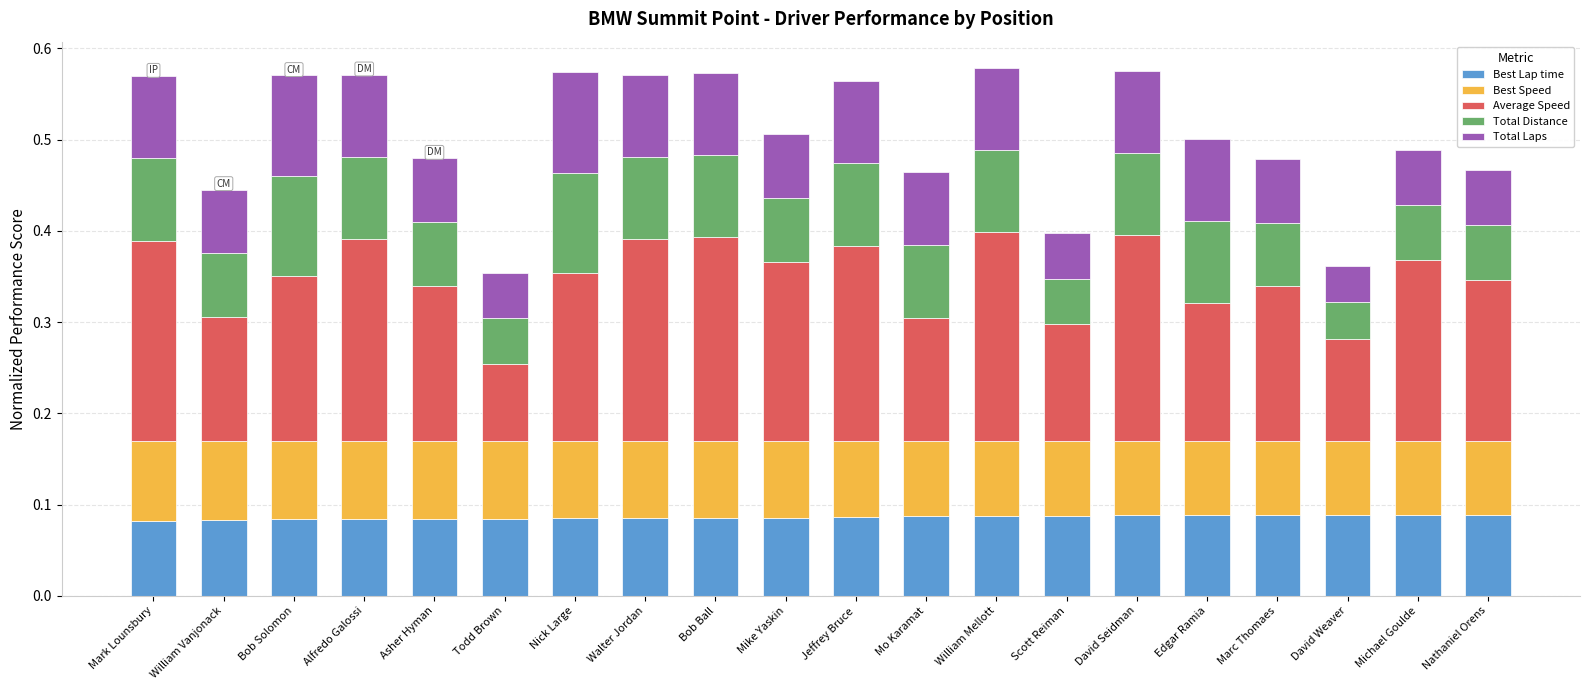

How many data points does each series have?

20